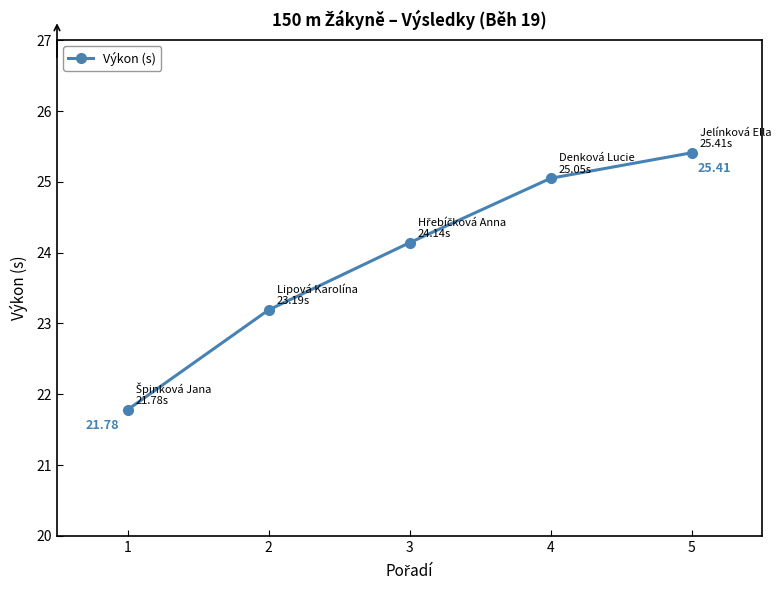

The chart shows a value of 32.6 at 4. True or false?

False